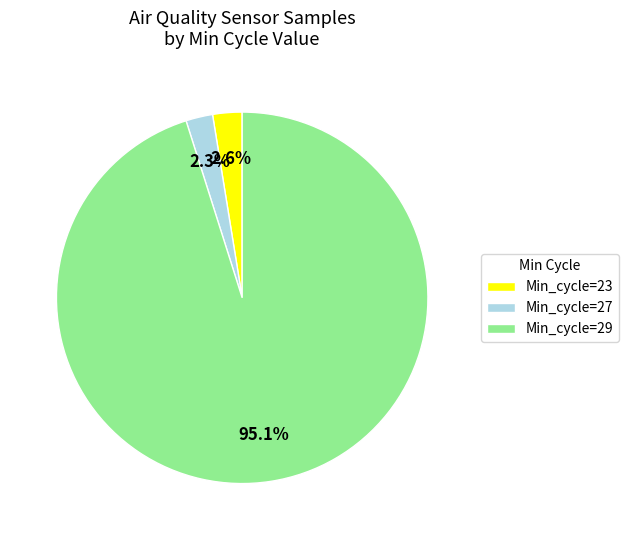

How many slices are in this pie chart?

3